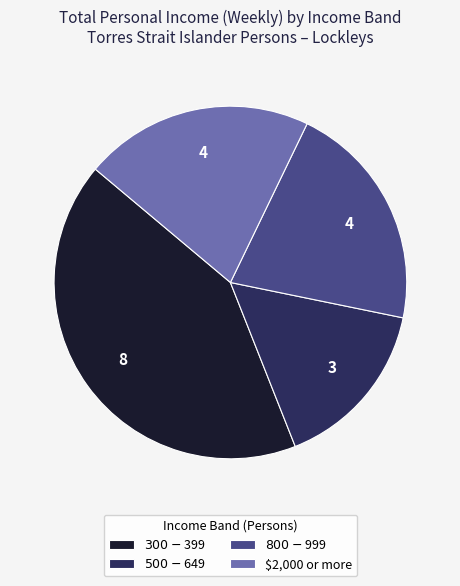

Is it true that $2,000 or more is 33% of the pie?

False